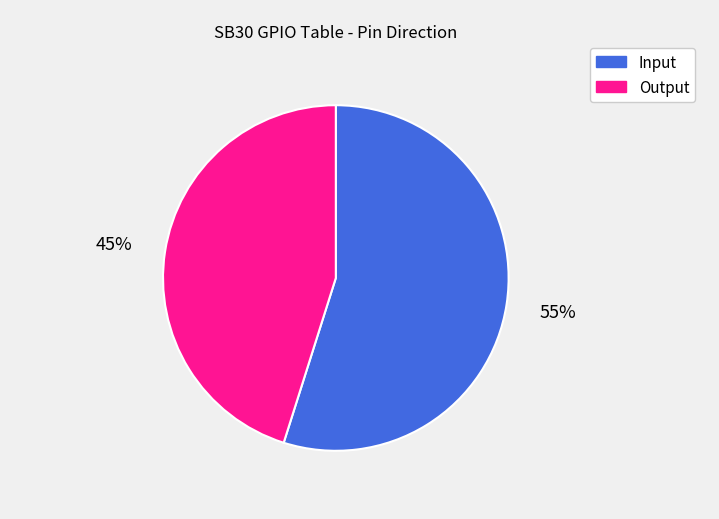

To the nearest percent, what is the difference between the Input and Output slice percentages?

10%